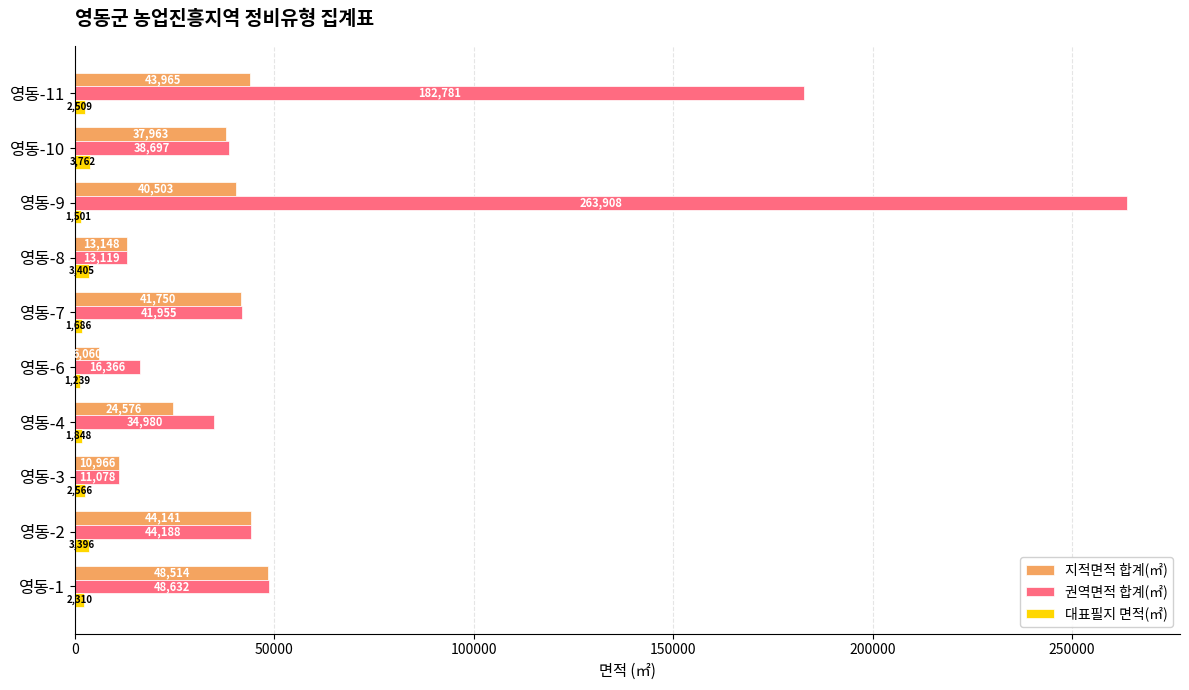

At which category is the sum across all series the highest?

영동-9